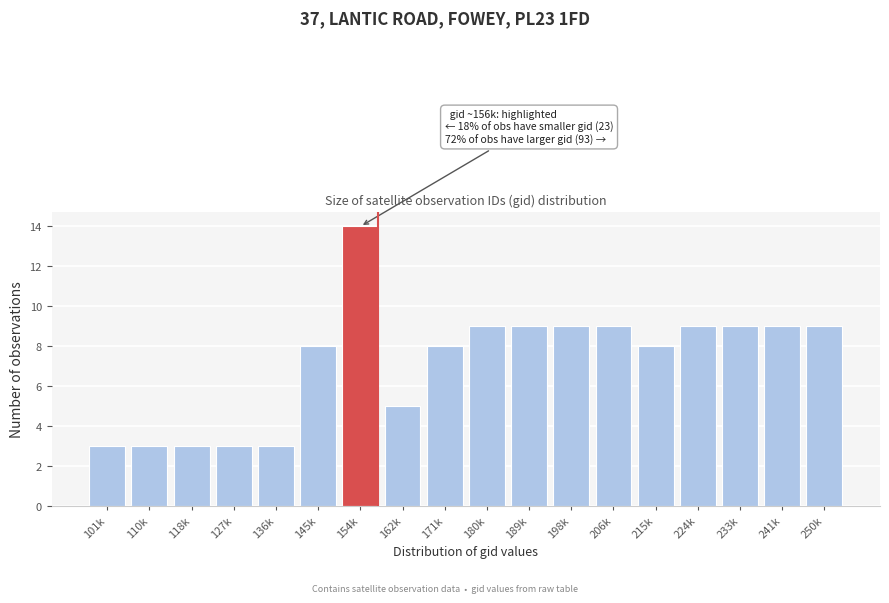

Reading left to right, transcribe all the data shown in this chart.

3	3	3	3	3	8	14	5	8	9	9	9	9	8	9	9	9	9